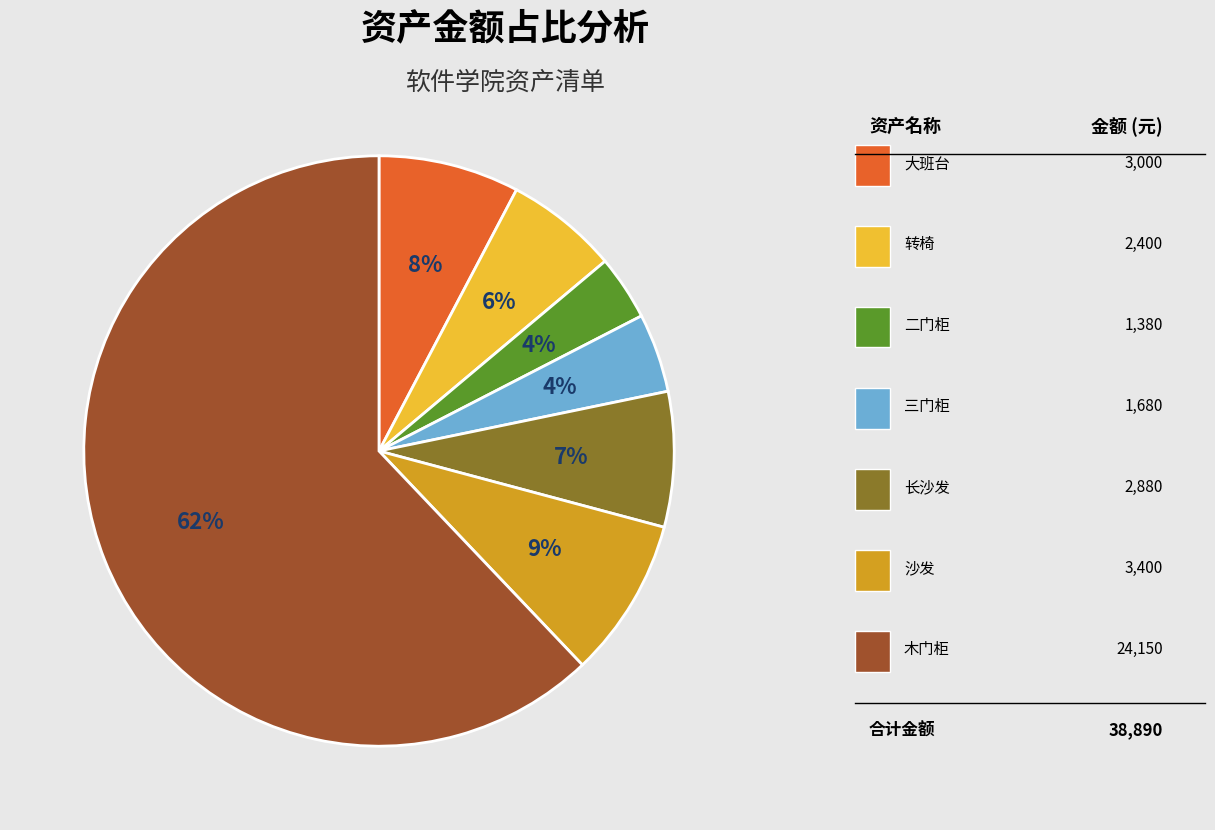

How many segments does this pie chart have?

7